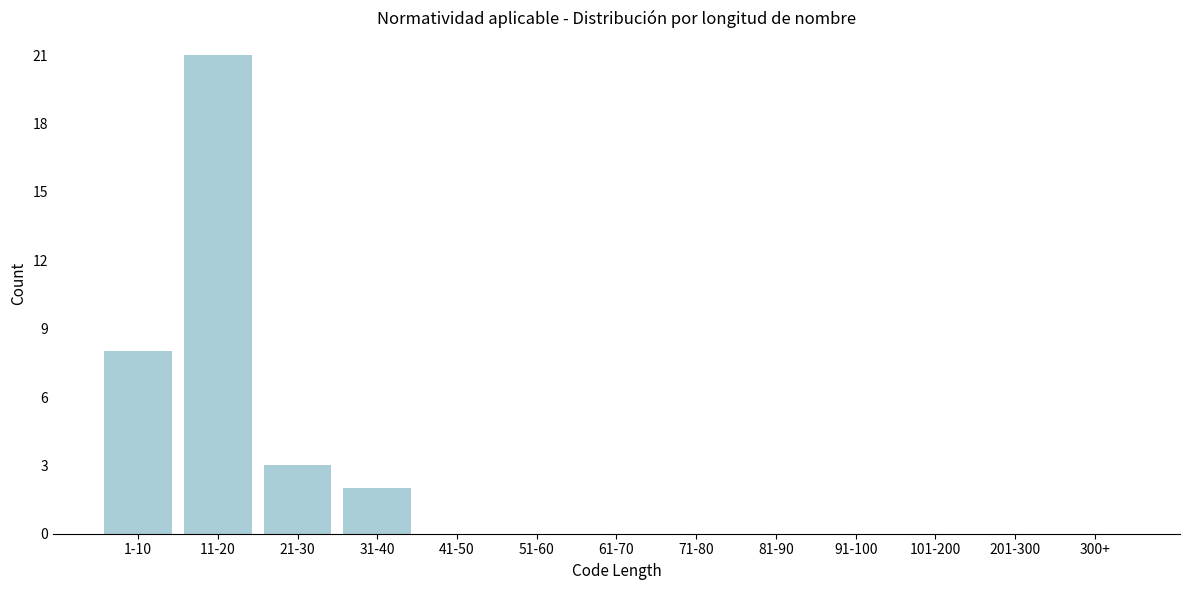

Reading right to left, what are all the values shown in this chart?

300+=0	201-300=0	101-200=0	91-100=0	81-90=0	71-80=0	61-70=0	51-60=0	41-50=0	31-40=2	21-30=3	11-20=21	1-10=8